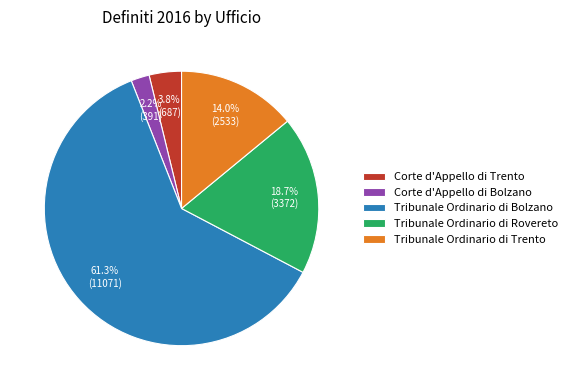

Does Tribunale Ordinario di Trento account for over 50% of the chart?

No